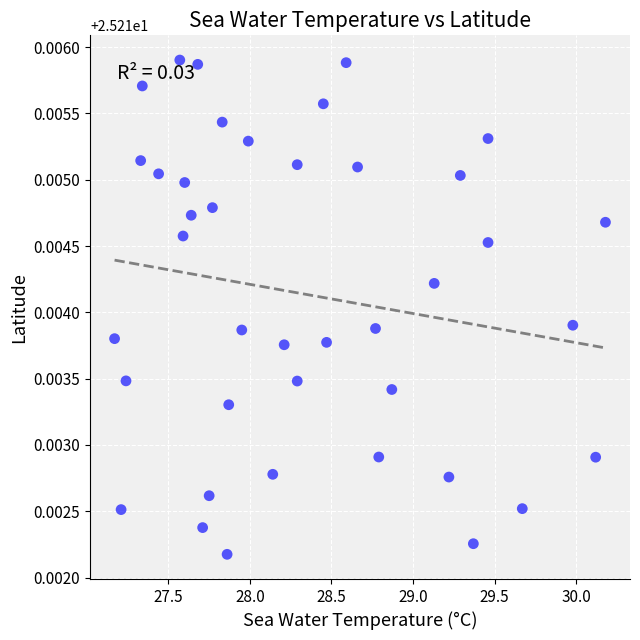

What is the range of X values (max minus min)?

3.0